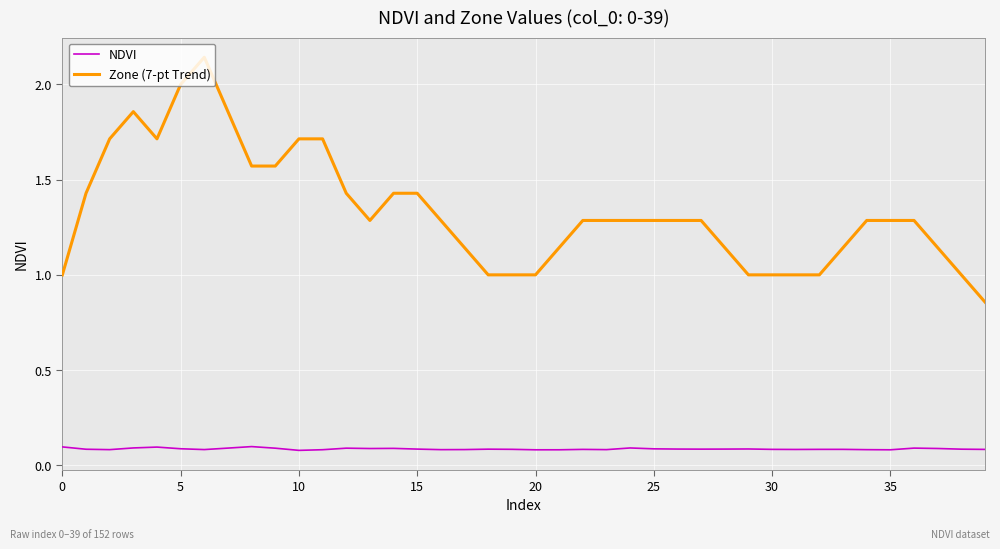

Which series has the largest total across all categories?

Zone (7-pt Trend)